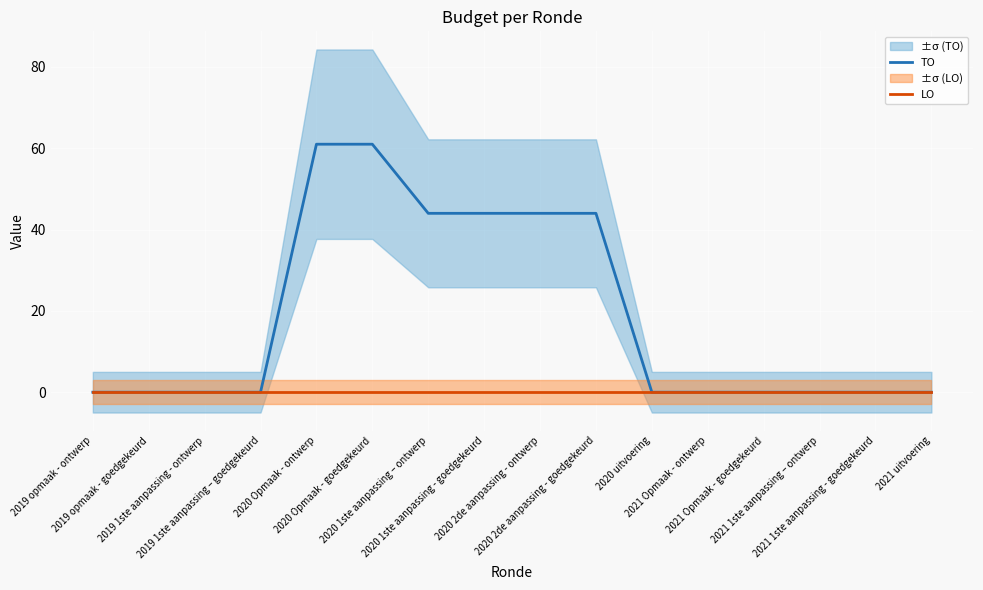

Which series changed the most between 2020 1ste aanpassing - goedgekeurd and 2021 Opmaak - ontwerp?

TO